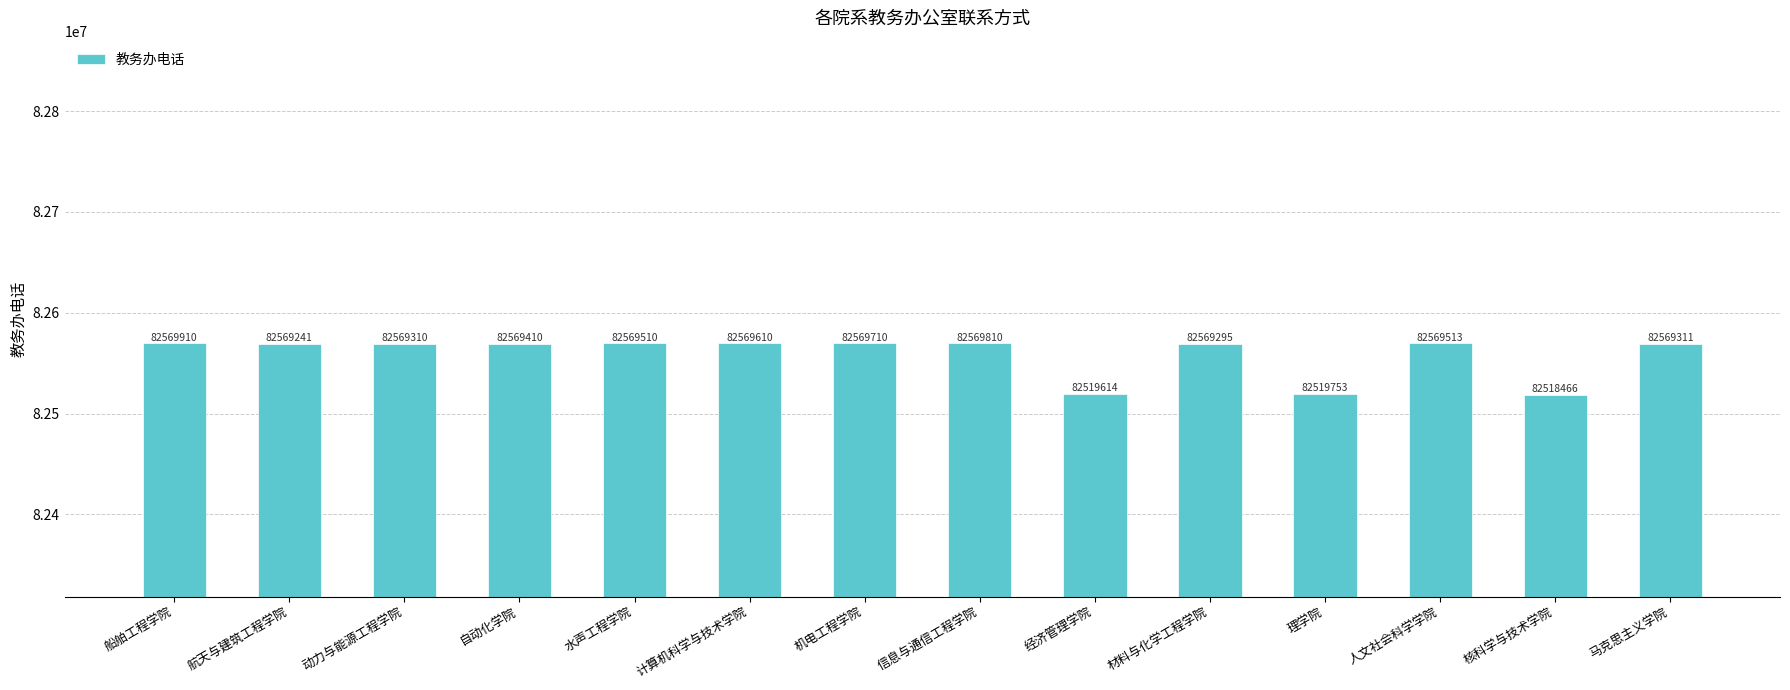

Is it true that the value at 核科学与技术学院 is 122291717?

False